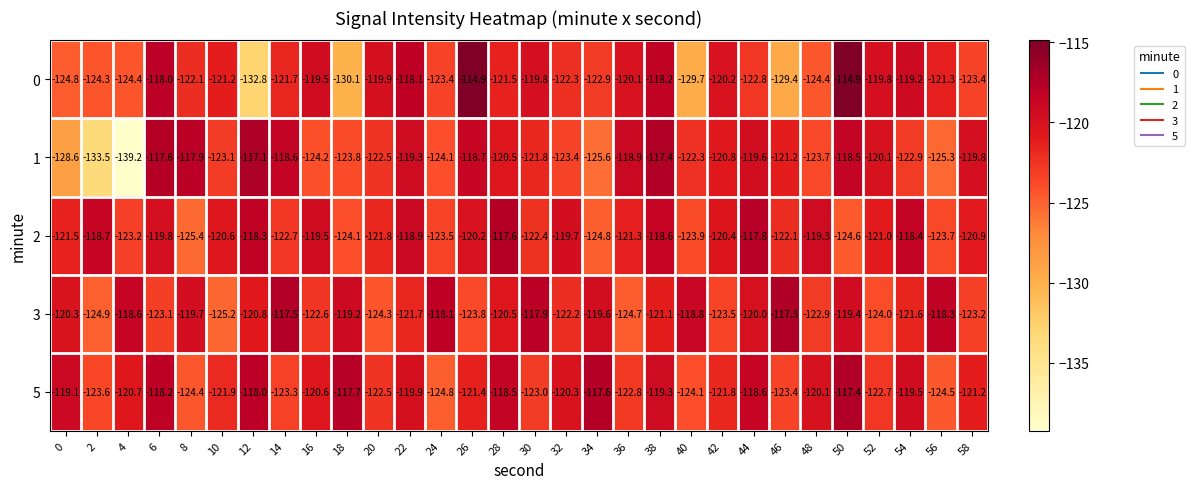

Which series changed the most between 16 and 20?

2